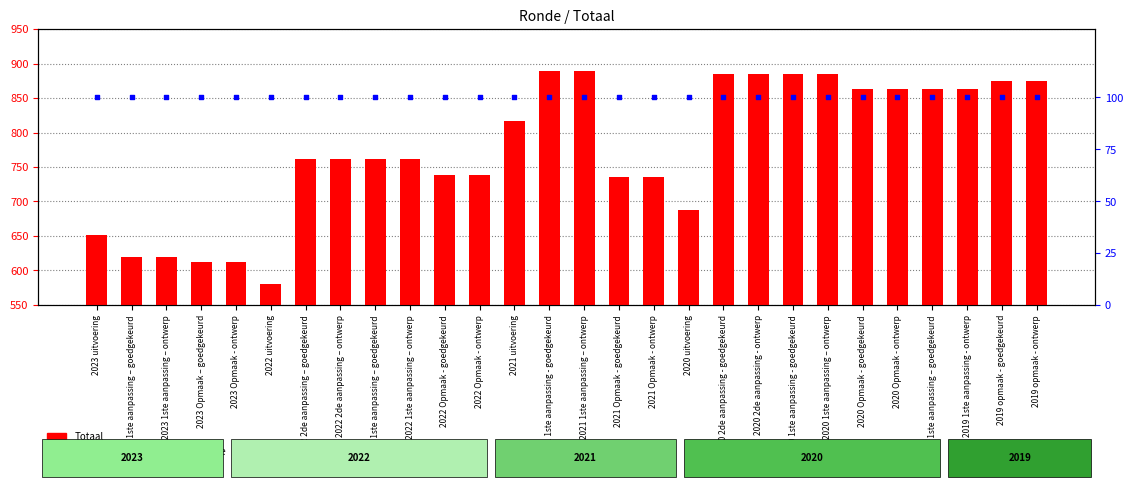

Is the value of Totaal at 2021 Opmaak - ontwerp greater than the value of percentile rank within the sample at 2019 opmaak - ontwerp?

Yes